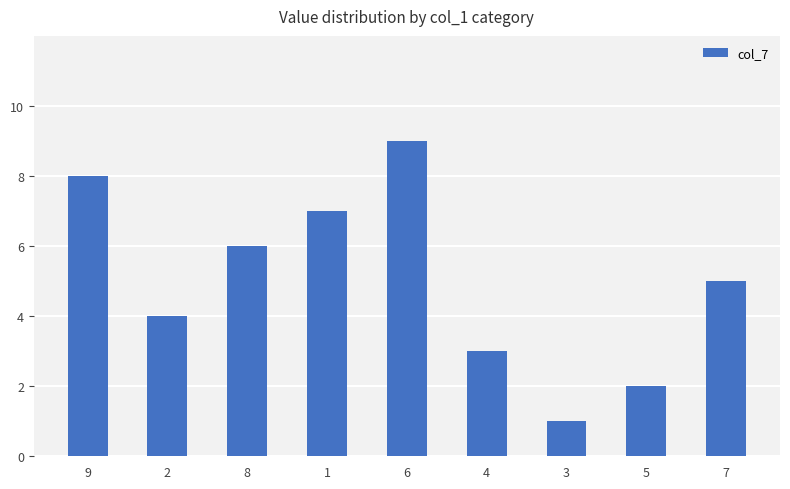

What is the value of the 5th bar from the left?

9